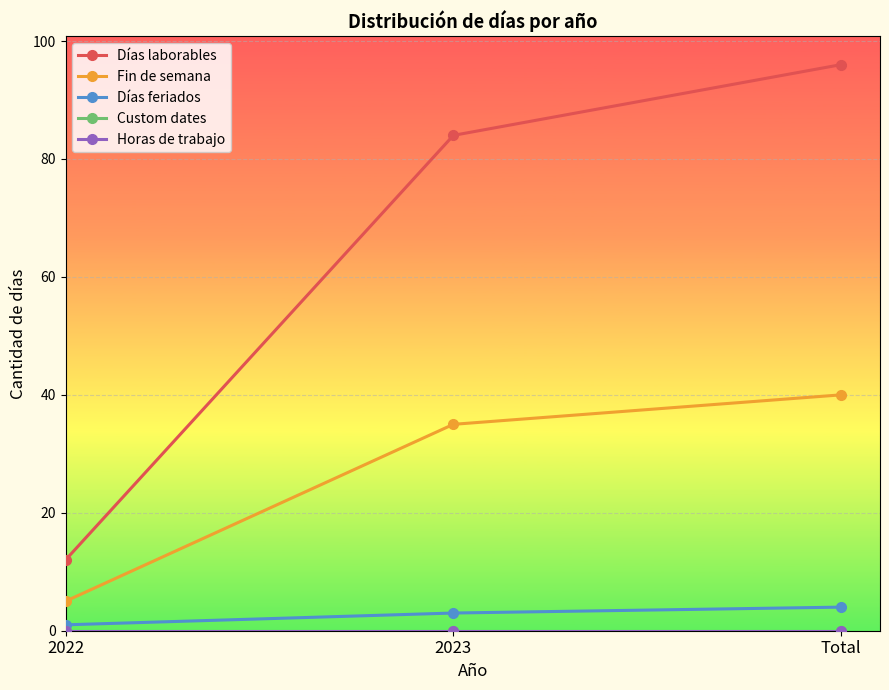

Which series changed the most between 2023 and Total?

Días laborables